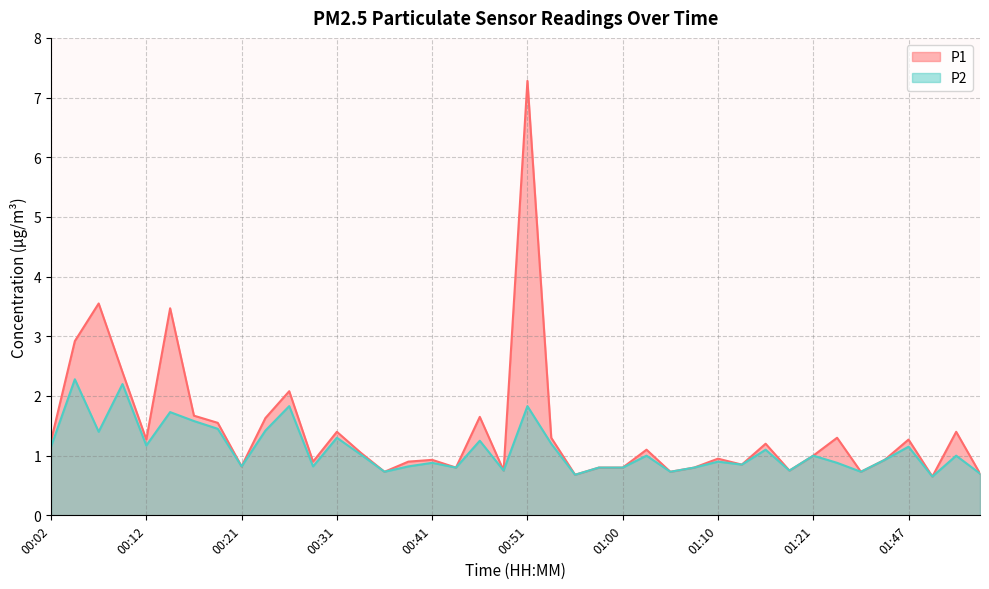

True or false: P1 and P2 cross at least once.

False